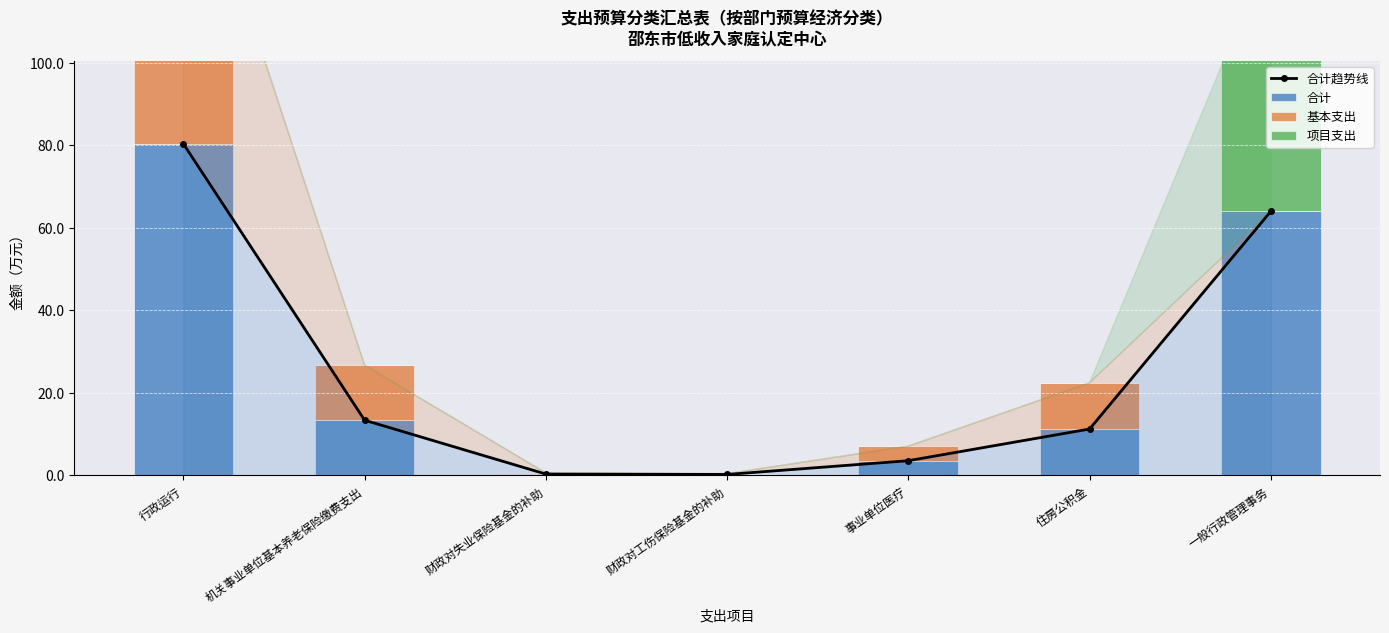

What is the total value across all series at 住房公积金?

33.6